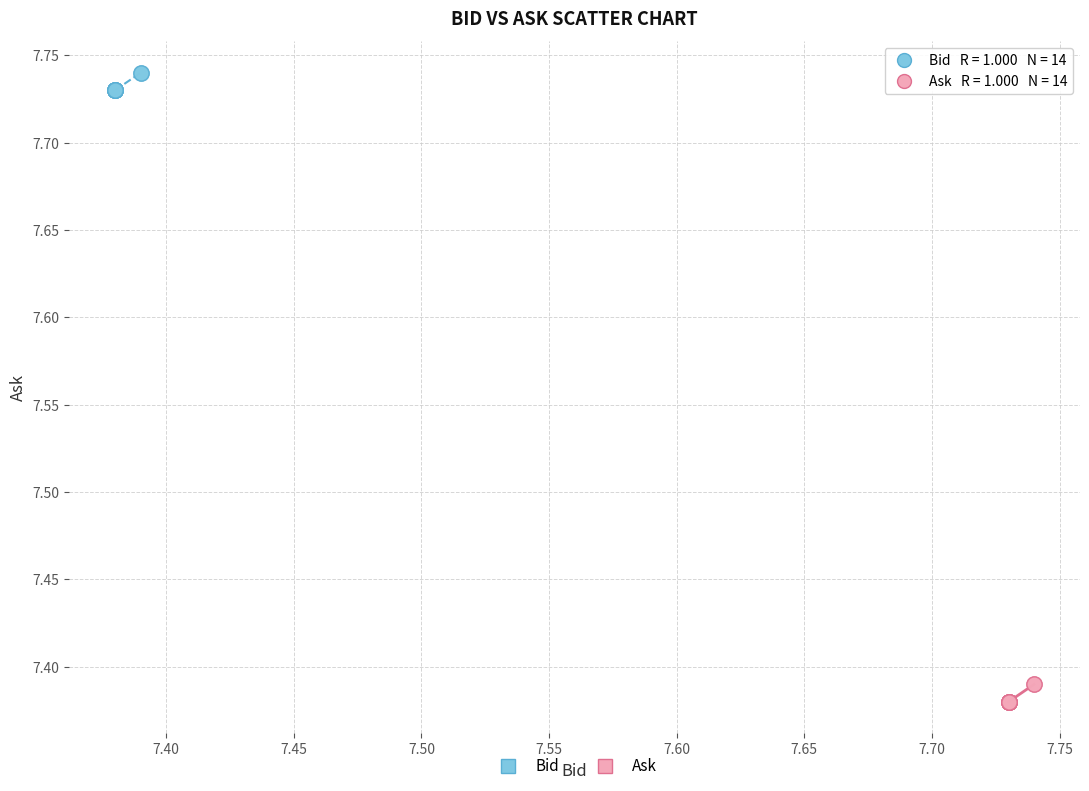

Which series reaches the minimum Y coordinate?

Ask